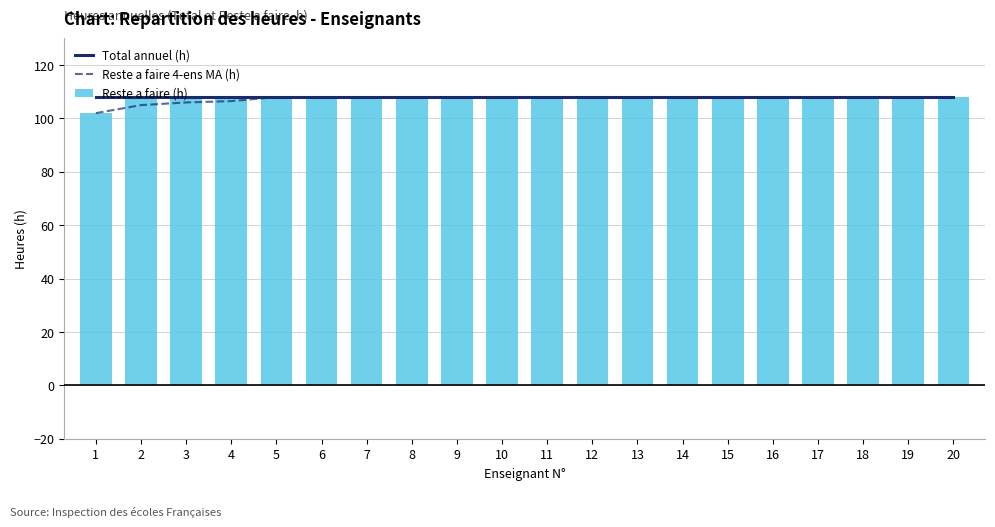

Count the number of data series in this chart.

3